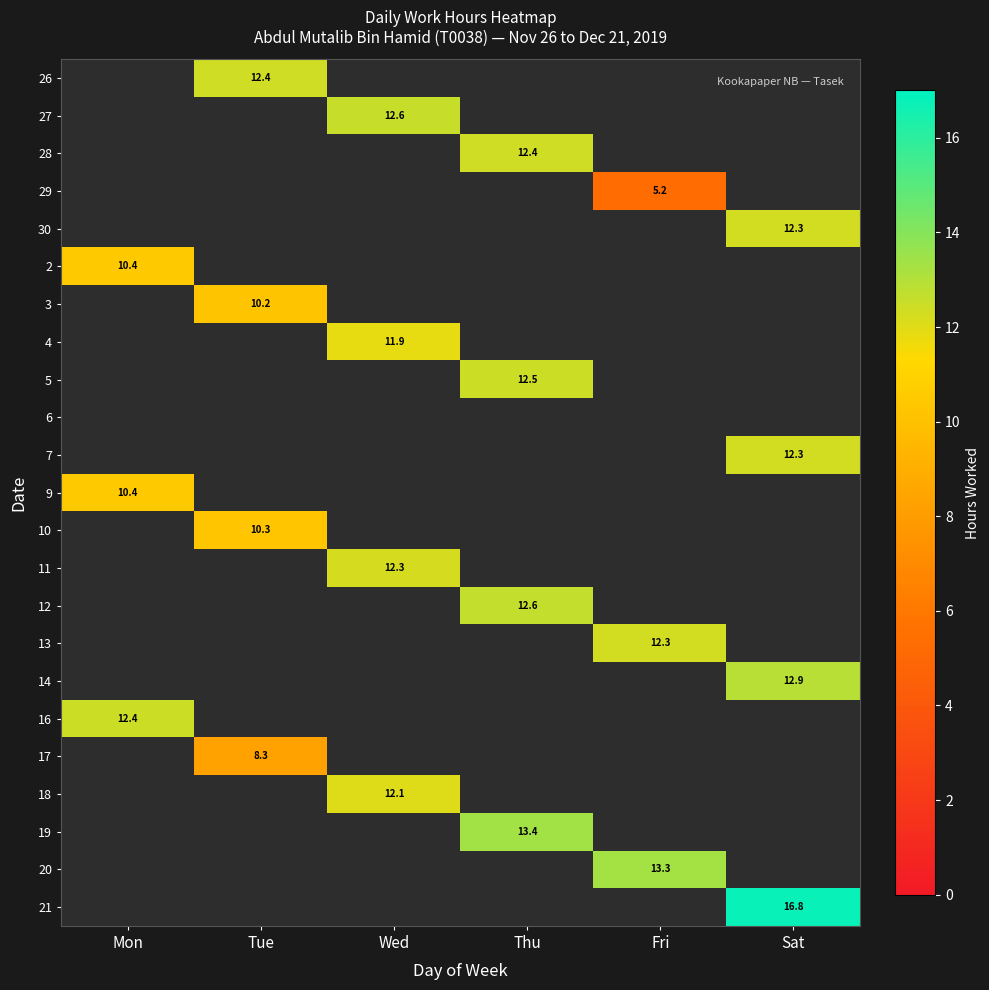

Is the value of 4 at Wed greater than the value of 30 at Sat?

No